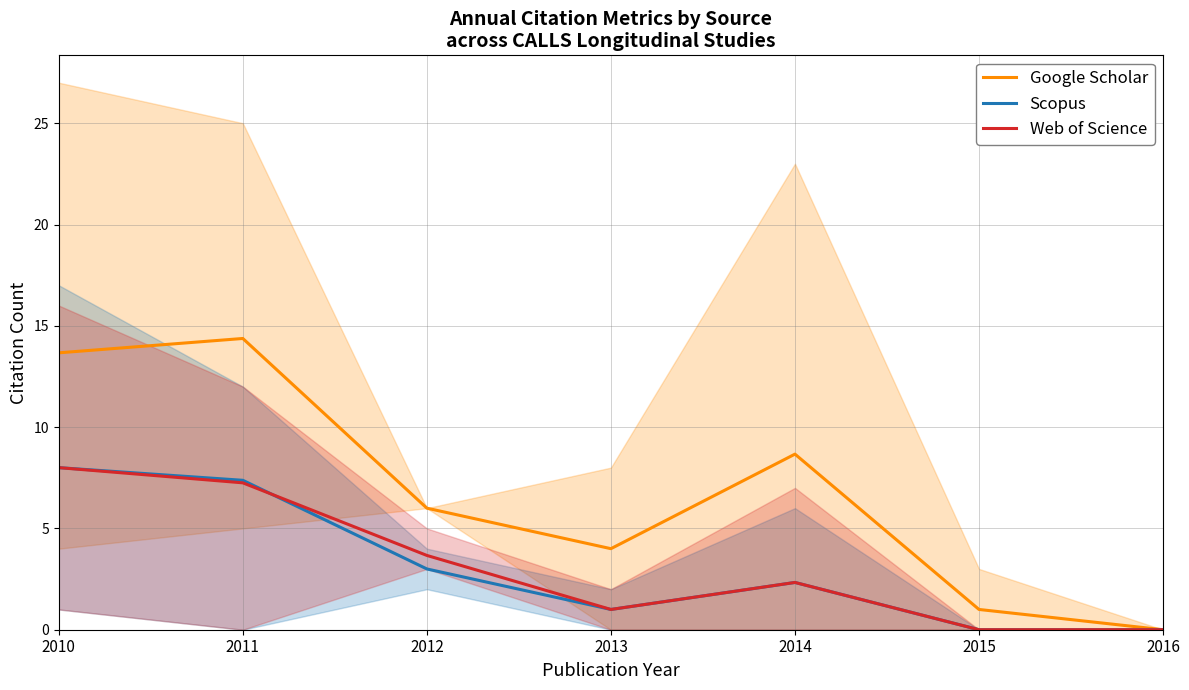

What is the difference between the highest and lowest values at 2012?

3.0